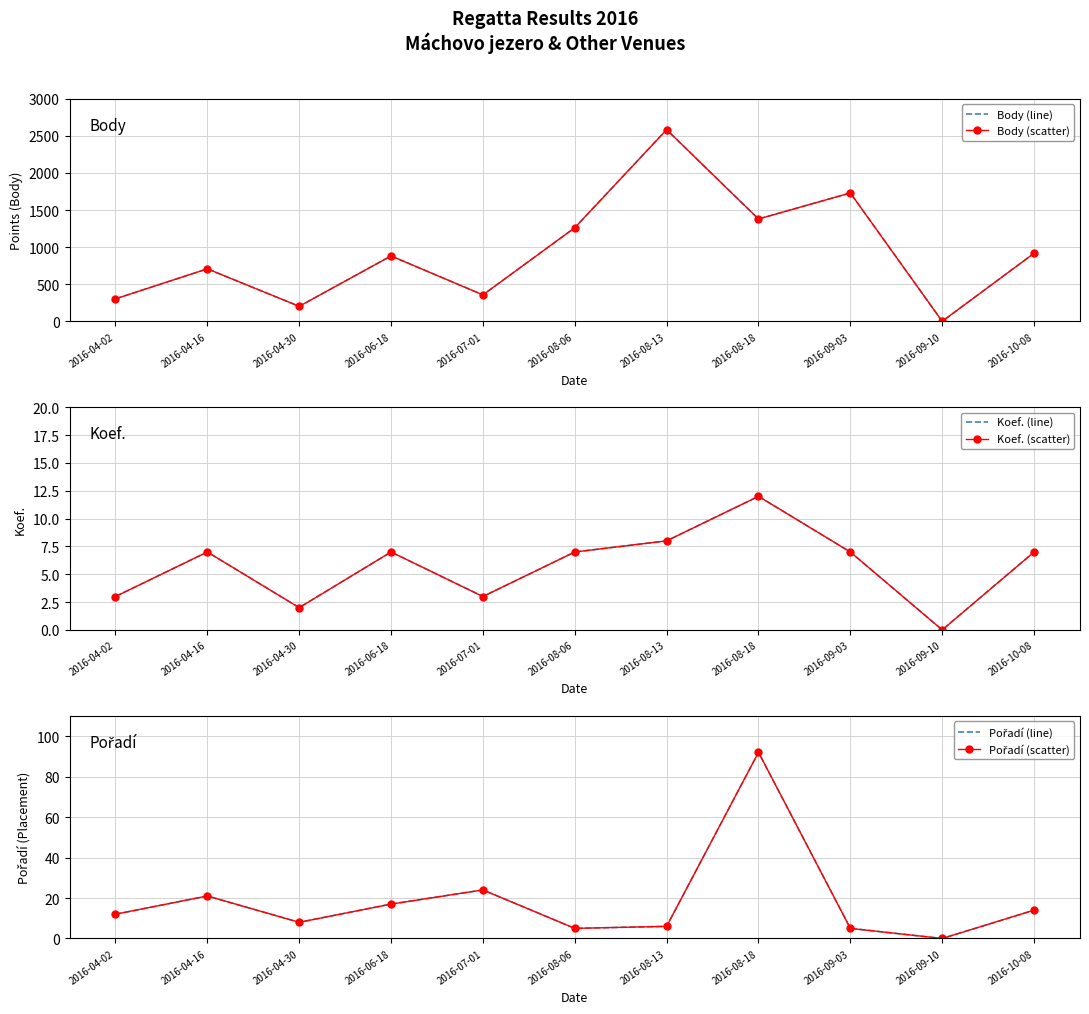

Between 2016-04-30 and 2016-07-01, which series saw the biggest shift?

Body (line)